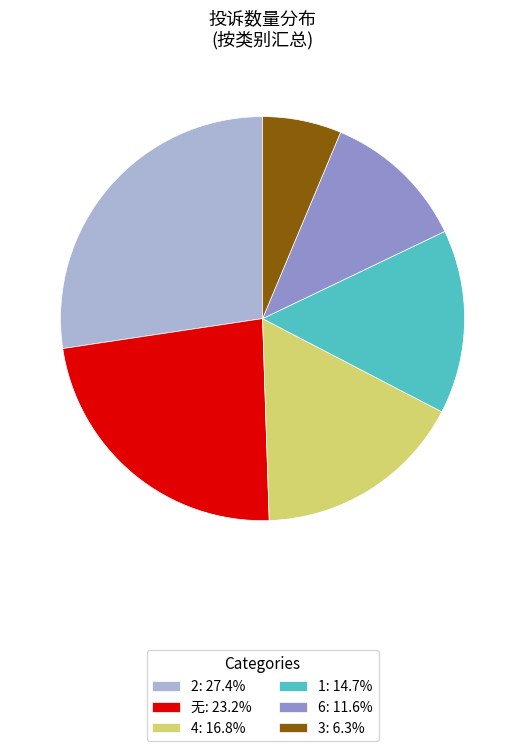

Is the sum of 1: 14.7% and 2: 27.4% greater than half?

No